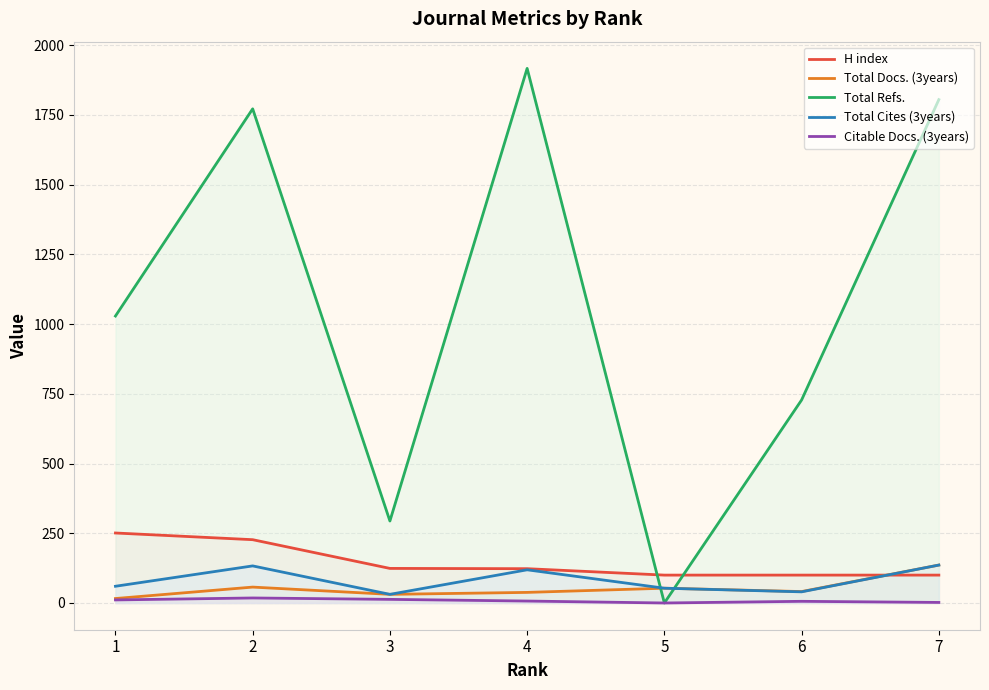

Is the value of H index at 4 greater than the value of Total Docs. (3years) at 4?

Yes